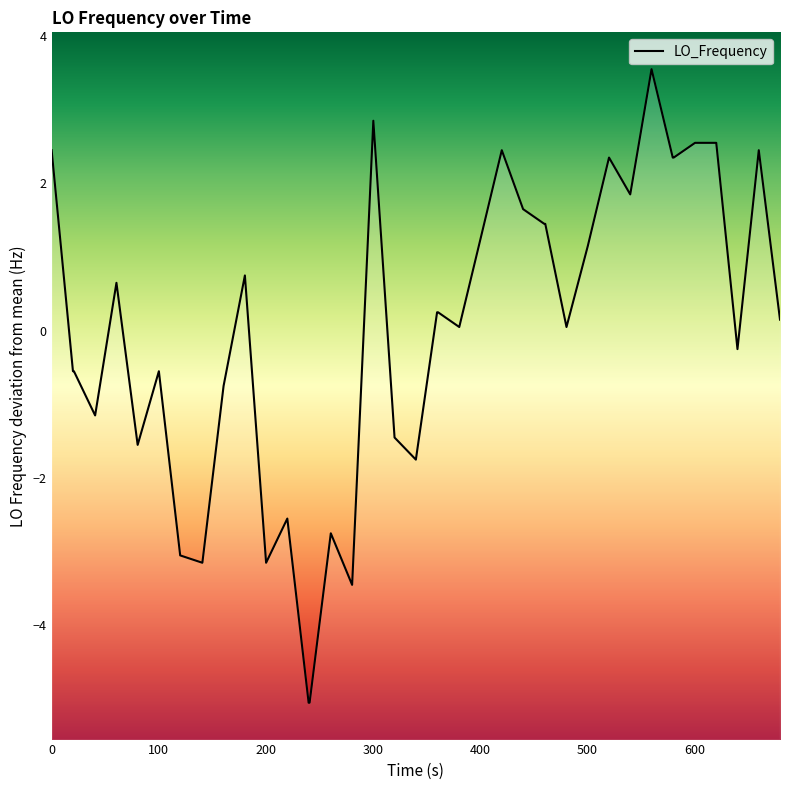

True or false: there are more than 1 points higher than both neighbors.

True